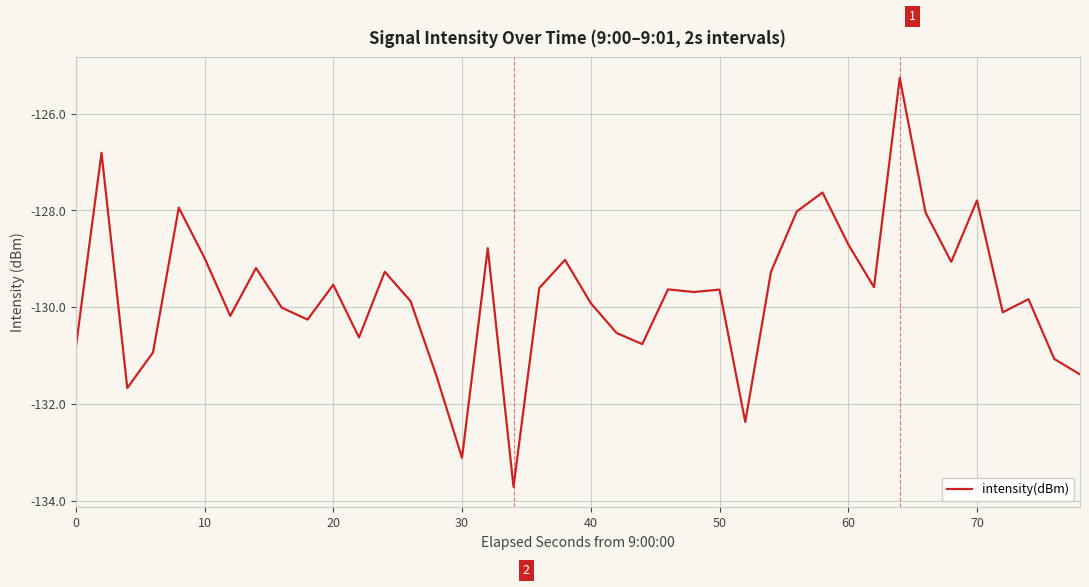

Reading left to right, transcribe all the data shown in this chart.

-130.8	-126.8	-131.7	-130.9	-127.9	-129.0	-130.2	-129.2	-130.0	-130.3	-129.5	-130.6	-129.3	-129.9	-131.4	-133.1	-128.8	-133.7	-129.6	-129.0	-129.9	-130.5	-130.8	-129.6	-129.7	-129.6	-132.4	-129.3	-128.0	-127.6	-128.7	-129.6	-125.3	-128.0	-129.1	-127.8	-130.1	-129.8	-131.1	-131.4